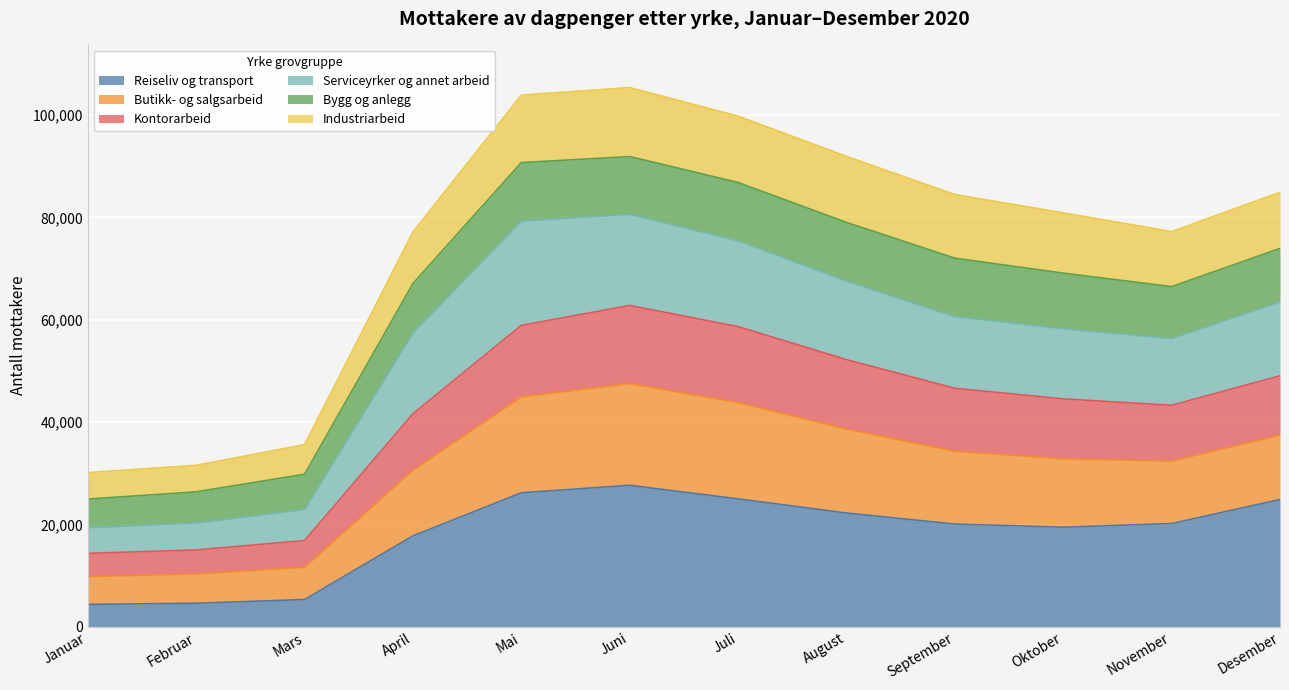

Does the chart display data point markers on the line(s)?

No